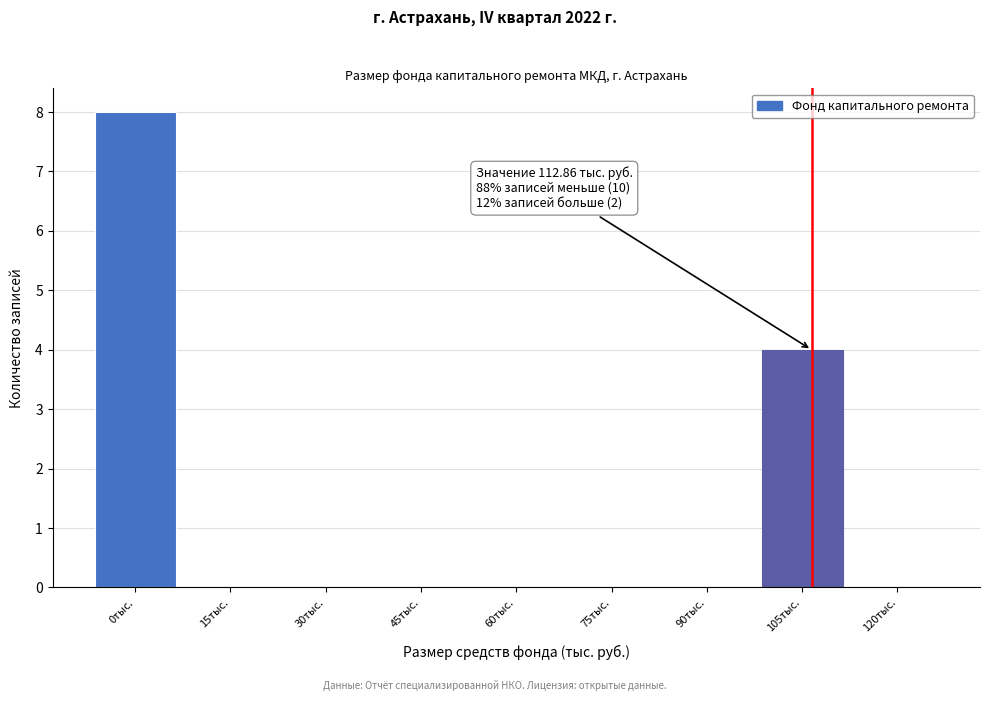

Reading right to left, transcribe all the data shown in this chart.

120тыс.=0	105тыс.=4	90тыс.=0	75тыс.=0	60тыс.=0	45тыс.=0	30тыс.=0	15тыс.=0	0тыс.=8